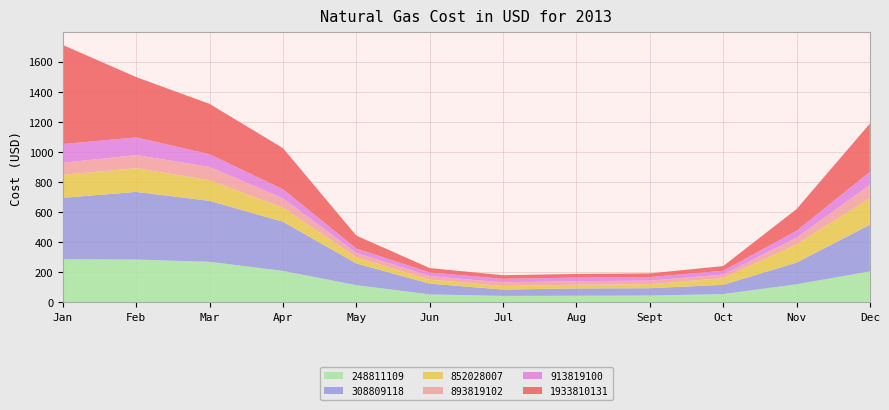

Reading left to right, transcribe all the data shown in this chart.

248811109: Jan=286.5	Feb=283.5	Mar=268.7	Apr=208.4	May=113.5	Jun=52.0	Jul=42.0	Aug=43.2	Sept=44.4	Oct=54.2	Nov=119.2	Dec=204.9
308809118: Jan=407.6	Feb=449.9	Mar=405.3	Apr=326.7	May=144.3	Jun=71.7	Jul=42.2	Aug=48.5	Sept=48.8	Oct=61.6	Nov=144.1	Dec=310.4
852028007: Jan=153.5	Feb=157.8	Mar=137.2	Apr=92.8	May=41.0	Jun=26.5	Jul=23.8	Aug=24.5	Sept=26.6	Oct=44.3	Nov=121.0	Dec=176.6
893819102: Jan=79.6	Feb=87.0	Mar=88.2	Apr=63.1	May=28.9	Jun=23.8	Jul=23.8	Aug=23.8	Sept=23.8	Oct=23.8	Nov=44.5	Dec=88.1
913819100: Jan=124.3	Feb=117.4	Mar=84.3	Apr=59.5	May=28.9	Jun=23.8	Jul=23.8	Aug=23.8	Sept=23.8	Oct=25.1	Nov=45.9	Dec=86.5
1933810131: Jan=658.4	Feb=400.9	Mar=334.7	Apr=273.9	May=86.2	Jun=29.3	Jul=24.2	Aug=24.2	Sept=24.6	Oct=31.2	Nov=144.3	Dec=321.1